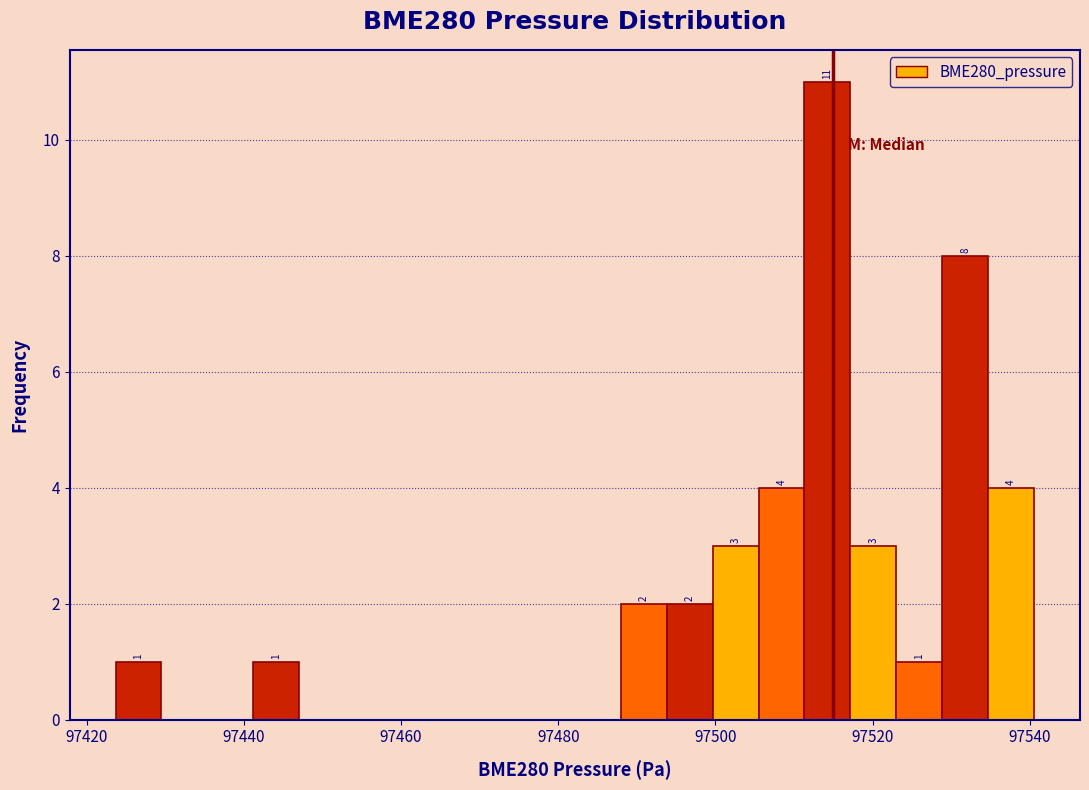

Around what value on the x-axis is the tallest bar? Give the approximate position of its centre, as read against the axis.

97514